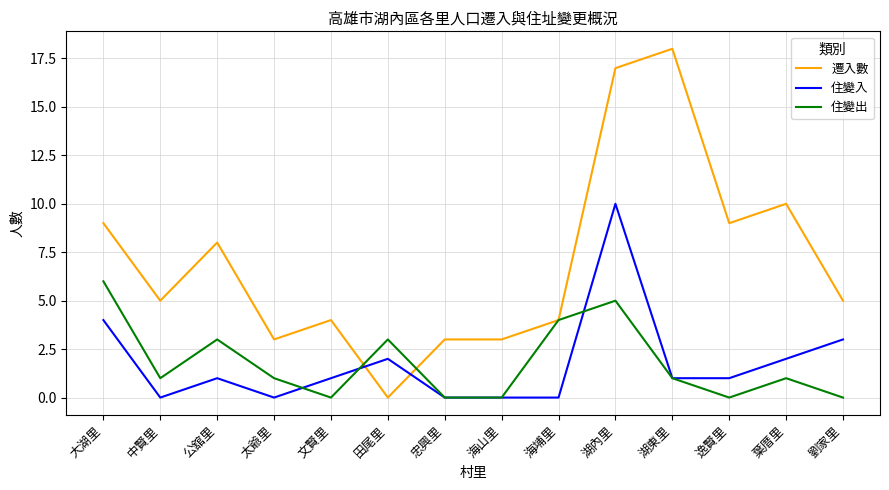

What is the total value across all series at 海山里?

3